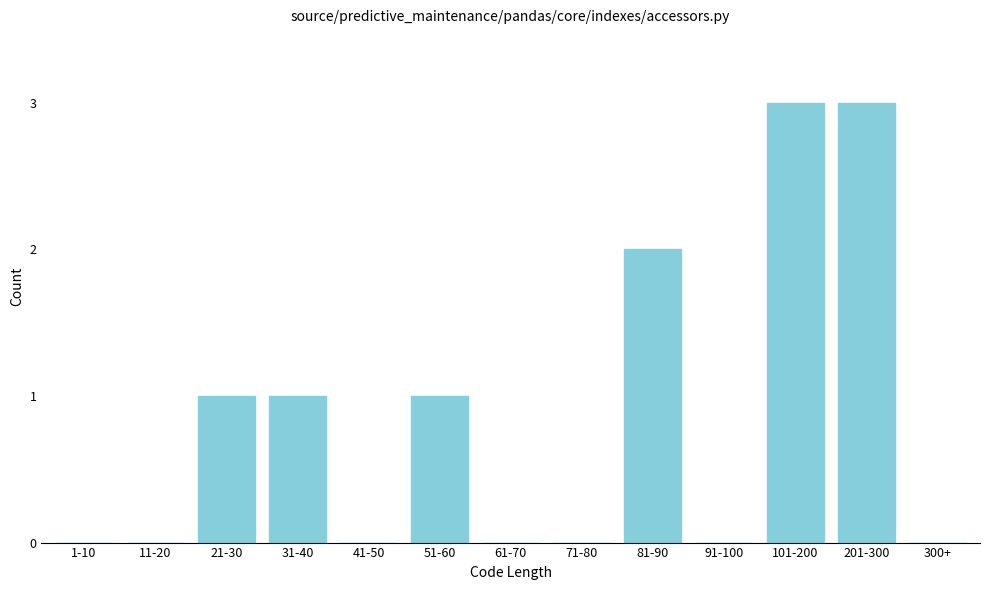

Reading left to right, transcribe all the data shown in this chart.

1-10=0	11-20=0	21-30=1	31-40=1	41-50=0	51-60=1	61-70=0	71-80=0	81-90=2	91-100=0	101-200=3	201-300=3	300+=0